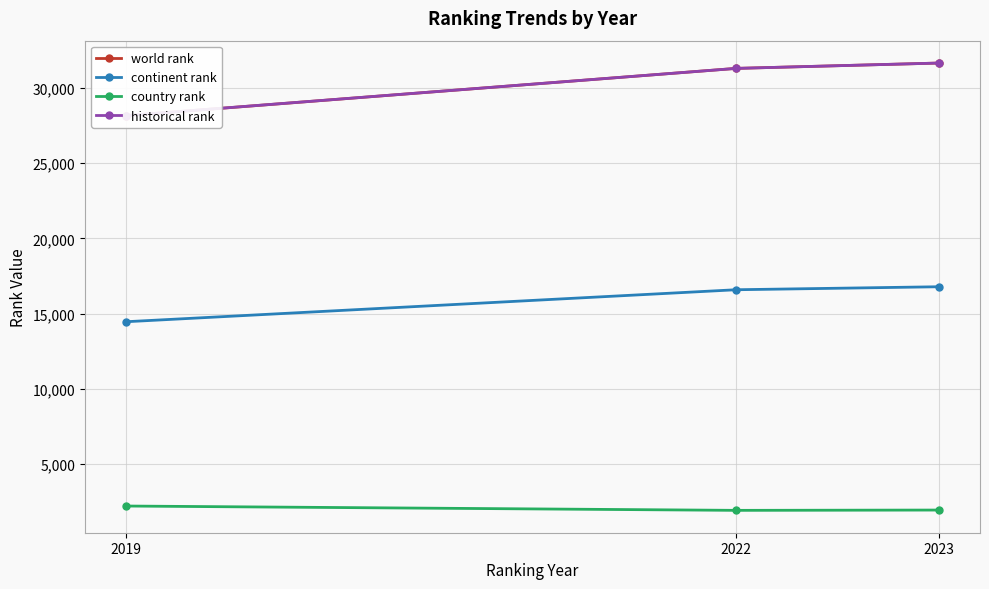

How many values in the historical rank series are below 31298?

1